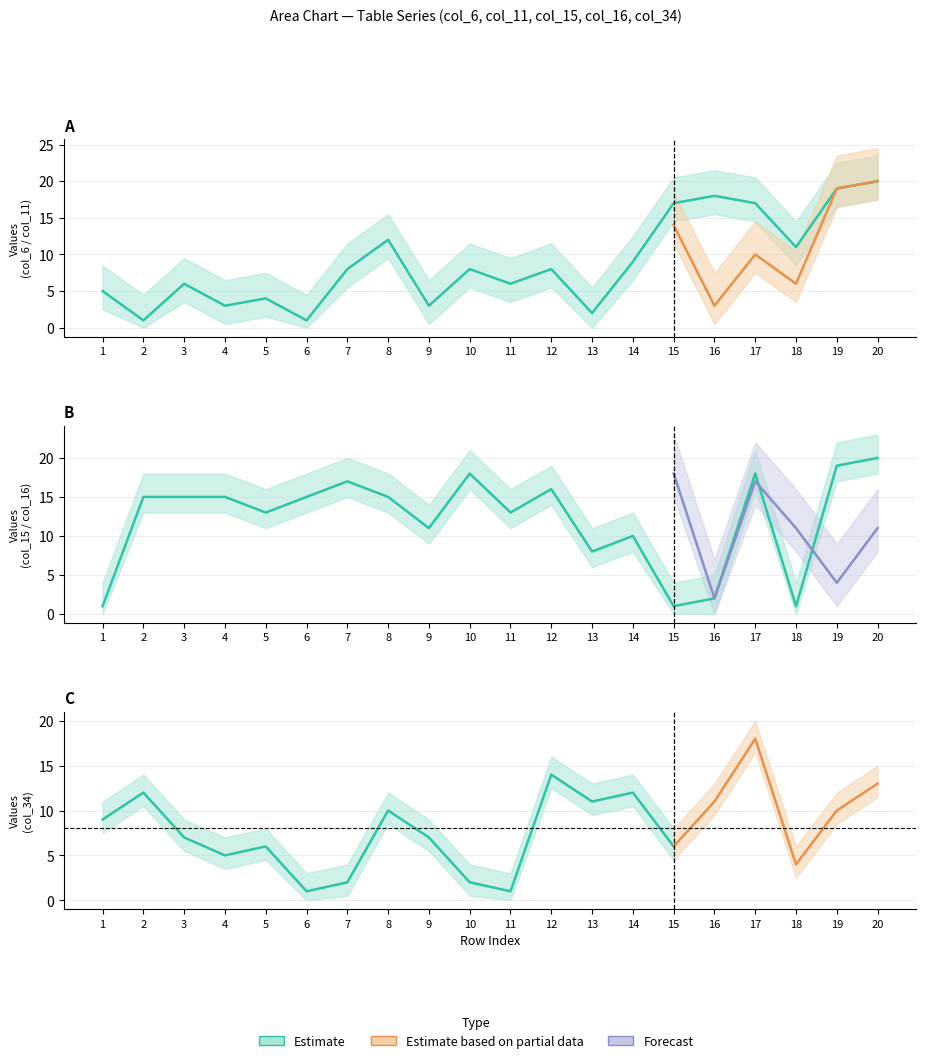

How many lines are shown in the chart?

6